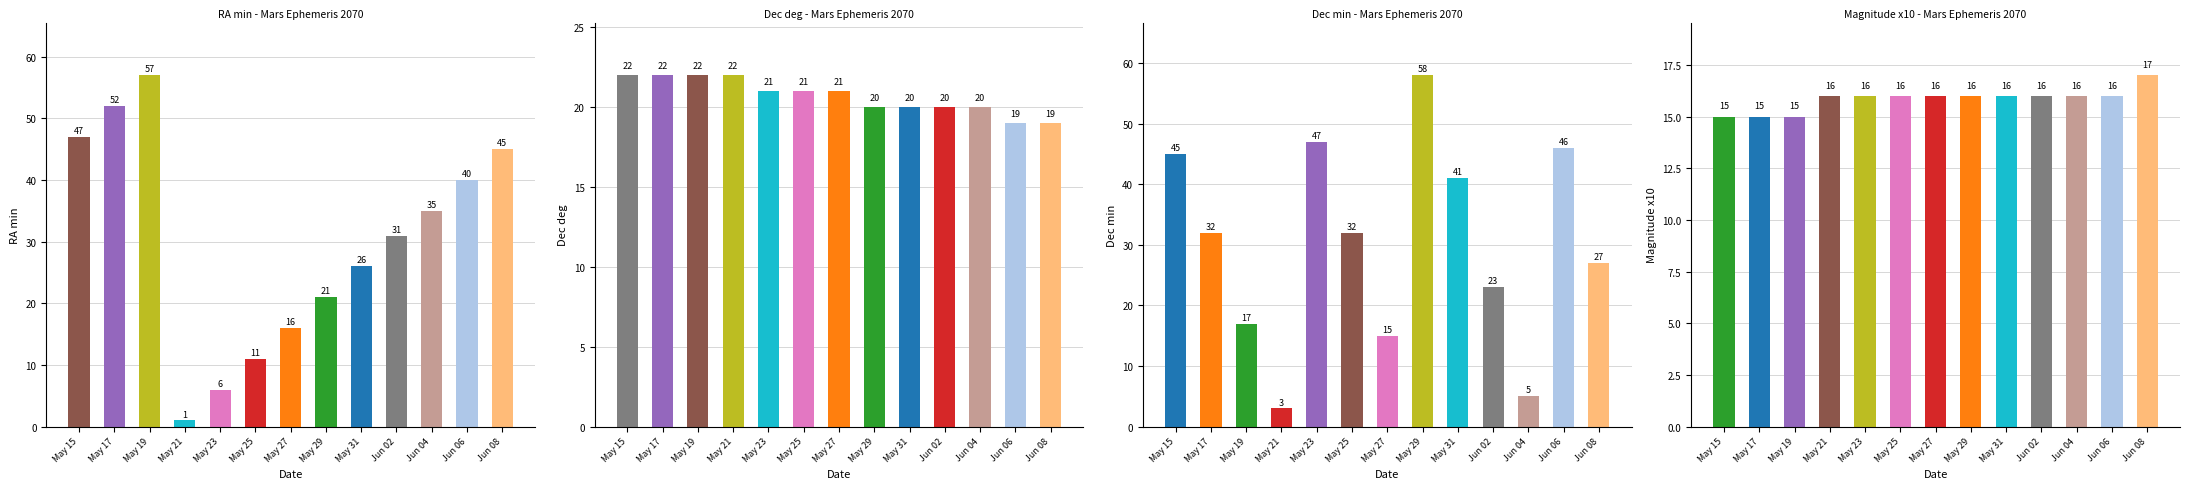

Between May 27 and May 15, which is larger?

May 15